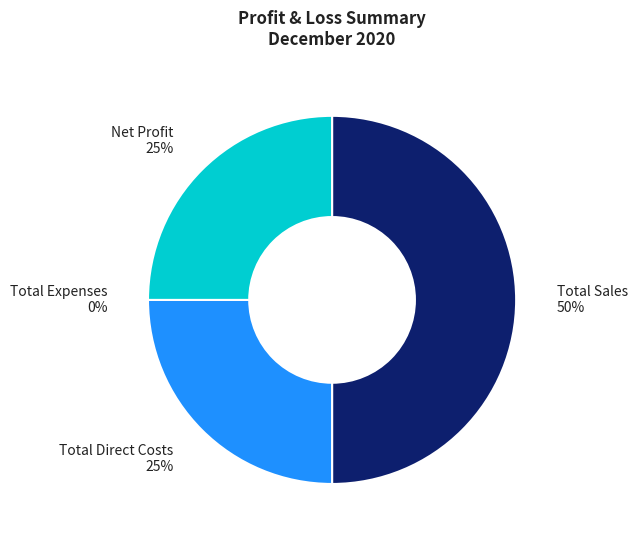

Is there any slice that represents more than half of the pie?

No